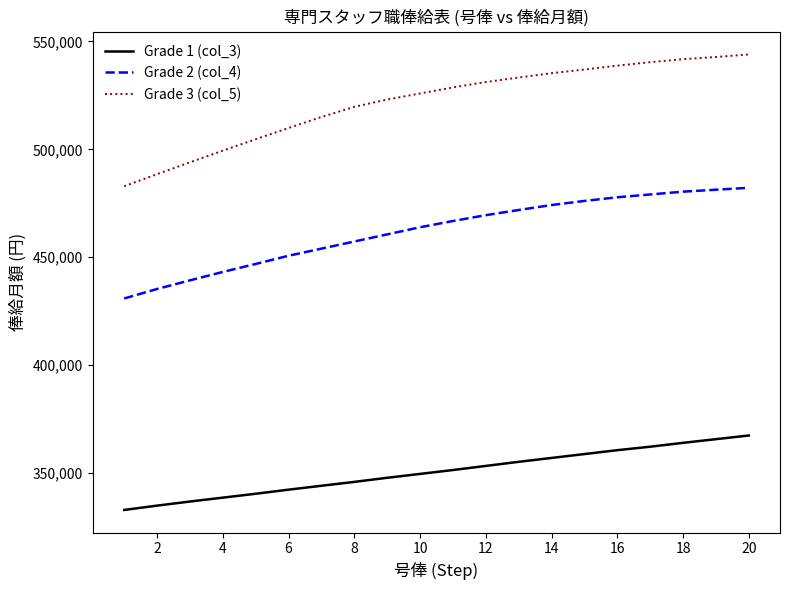

Which series has the largest total across all categories?

Grade 3 (col_5)